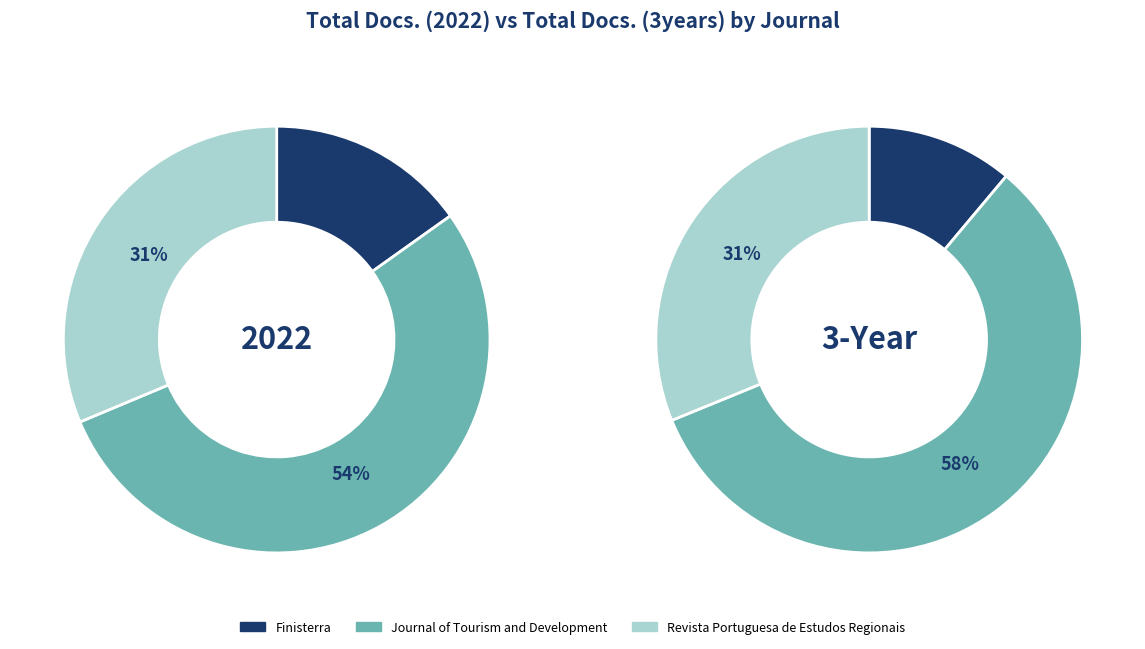

What percentage is the Revista Portuguesa de Estudos Regionais slice, to the nearest percent?

31%